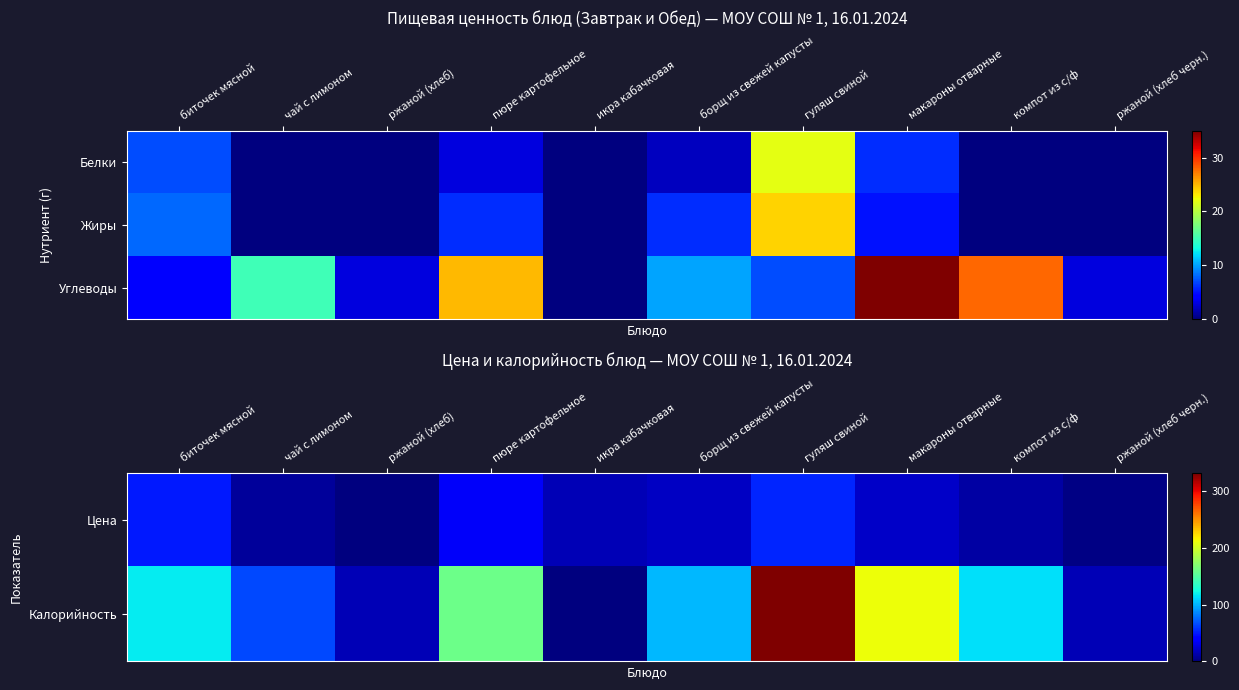

True or false: Калорийность has a value of -183.6 at икра кабачковая.

False